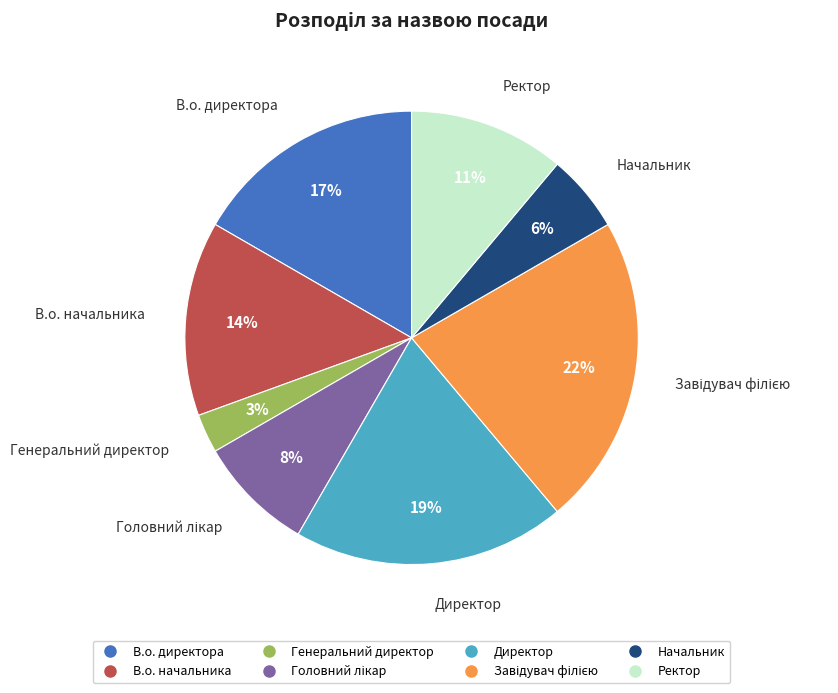

The Директор slice represents 5% of the pie. True or false?

False